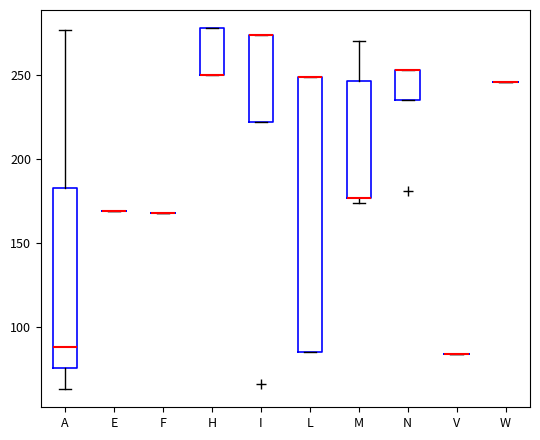

Comparing the boxes themselves (not the whiskers), which one is the tallest?

L